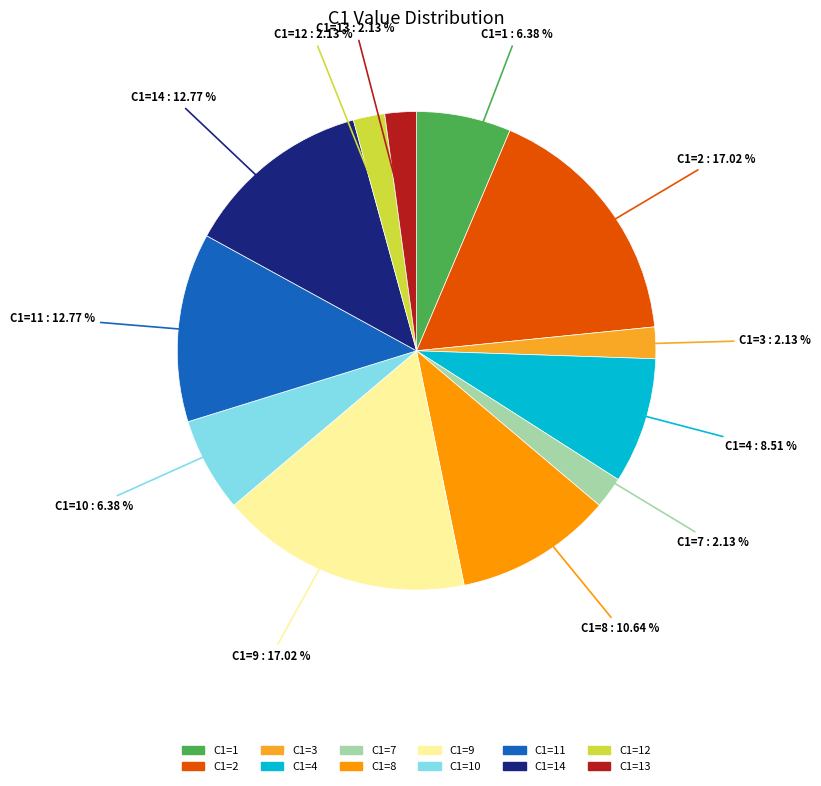

Count the number of slices in the pie.

12